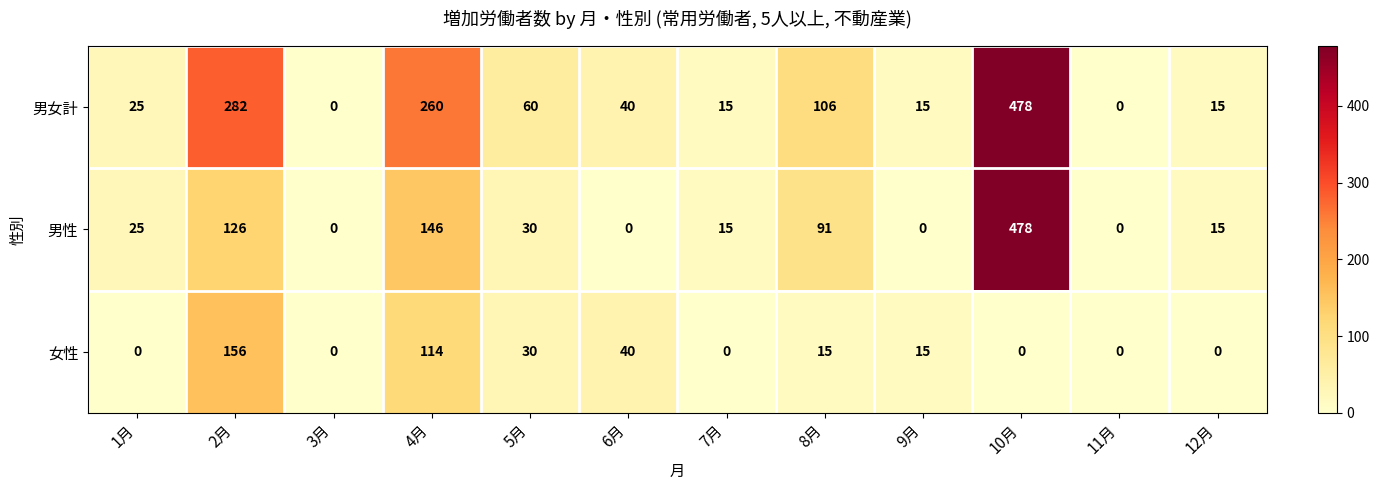

What is the greatest value displayed?

478